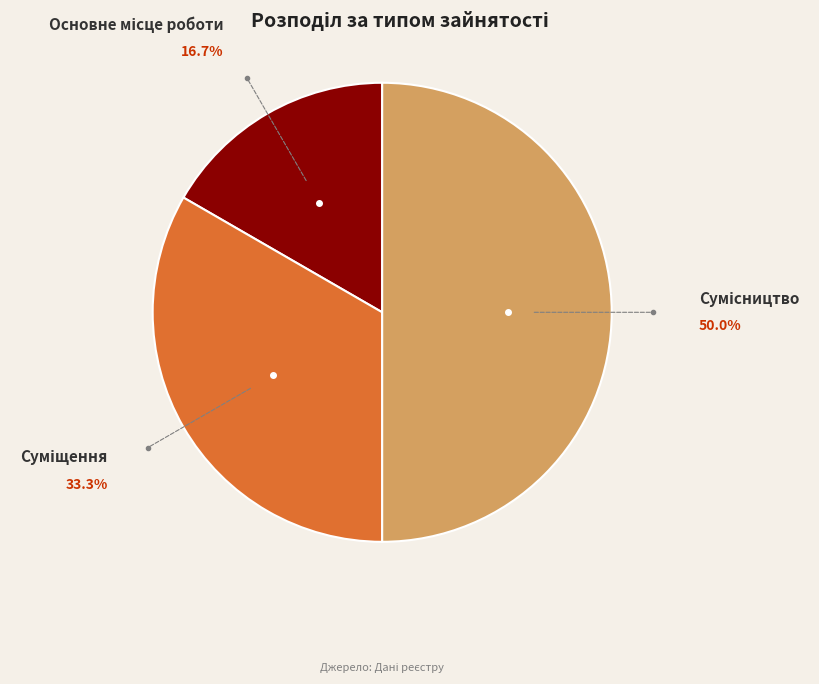

How many slices are in this pie chart?

3